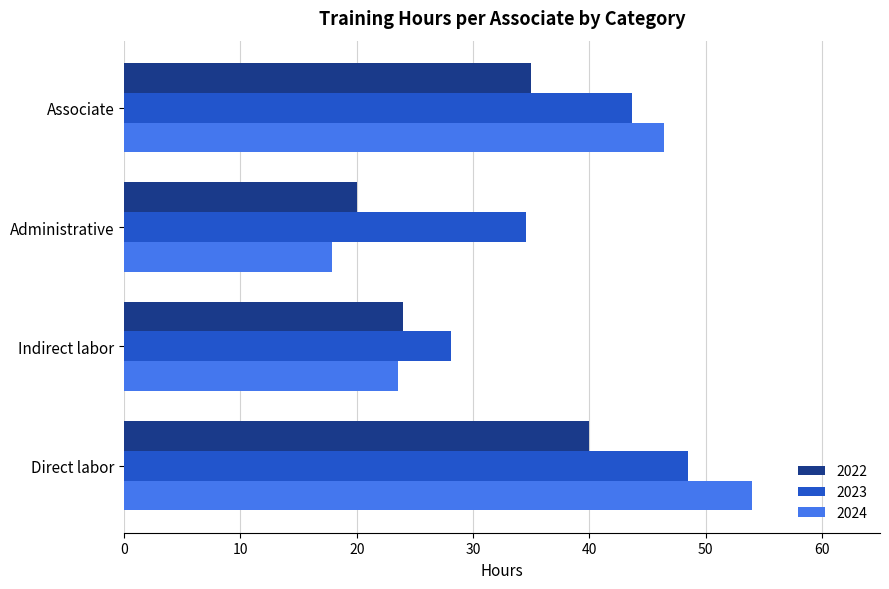

What is the average value of the 2024 series?

35.5